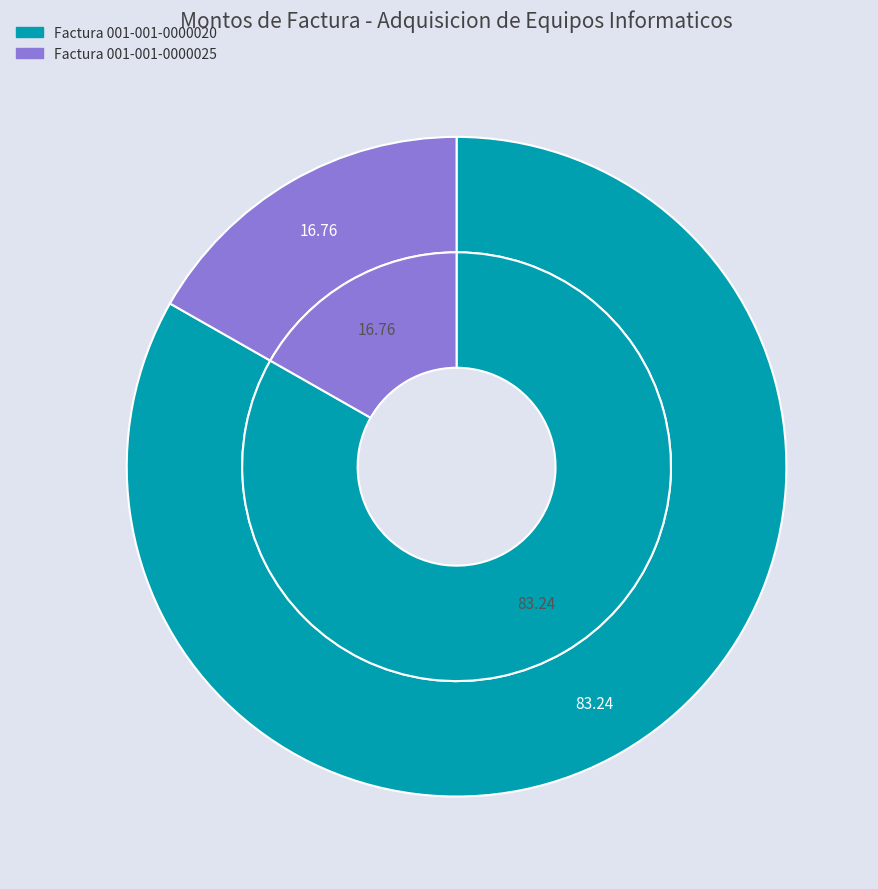

Combined, do Factura 001-001-0000020 and Factura 001-001-0000025 account for over 50%?

Yes